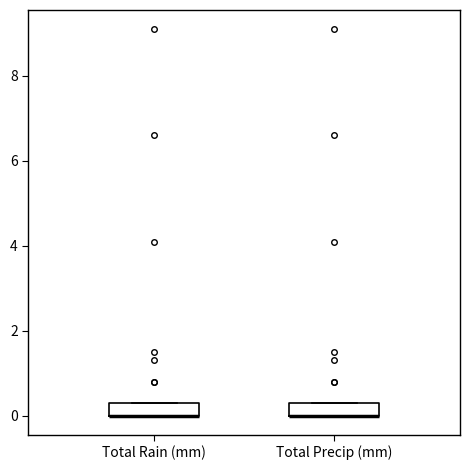

Where is the lower edge of the box for Total Rain (mm) on the y-axis? The values are not printed on the chart, so give them approximately, as read against the axis.

0.0